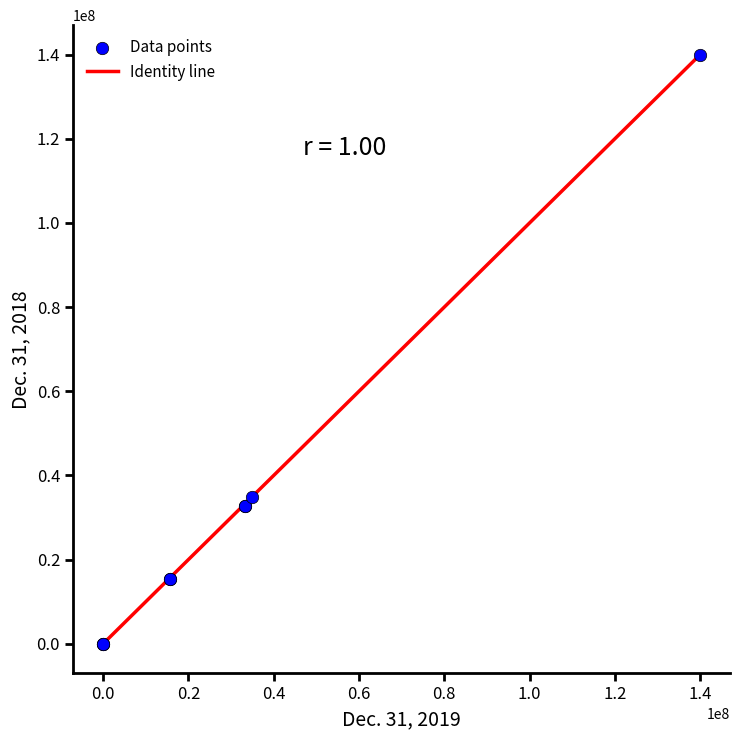

What Y value in the scatter plot is closest to 70000000?

35000000.0